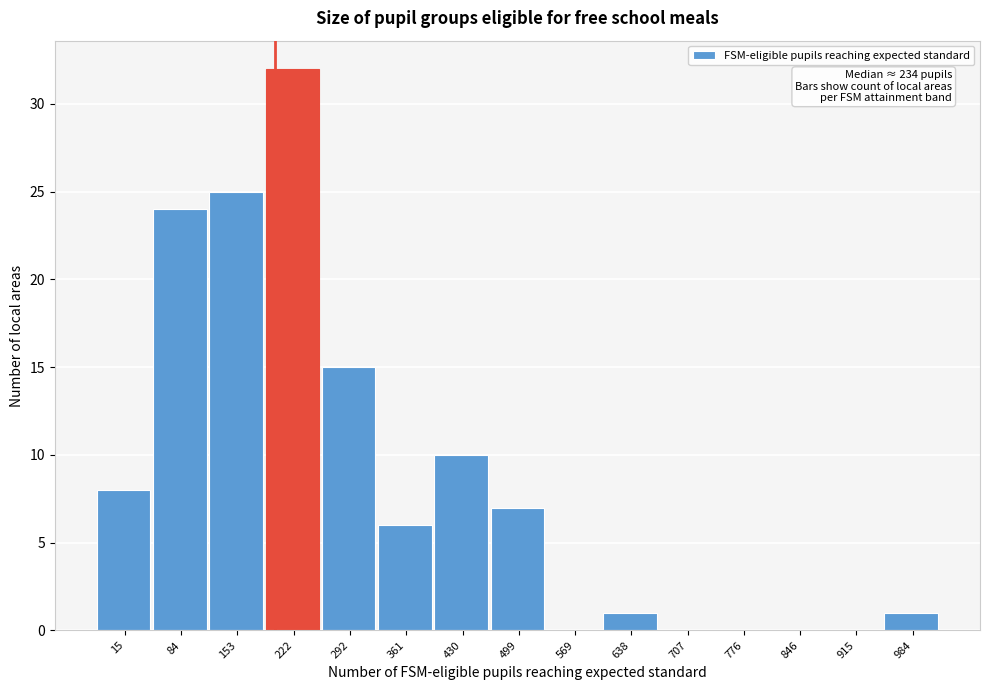

Reading left to right, transcribe all the data shown in this chart.

15=8	84=24	153=25	222=32	292=15	361=6	430=10	499=7	569=0	638=1	707=0	776=0	846=0	915=0	984=1